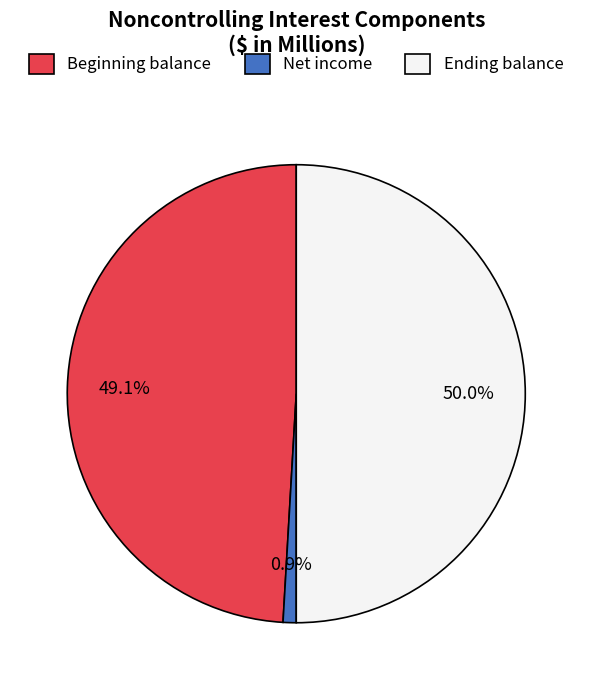

Does Beginning balance represent more than half of the total?

No